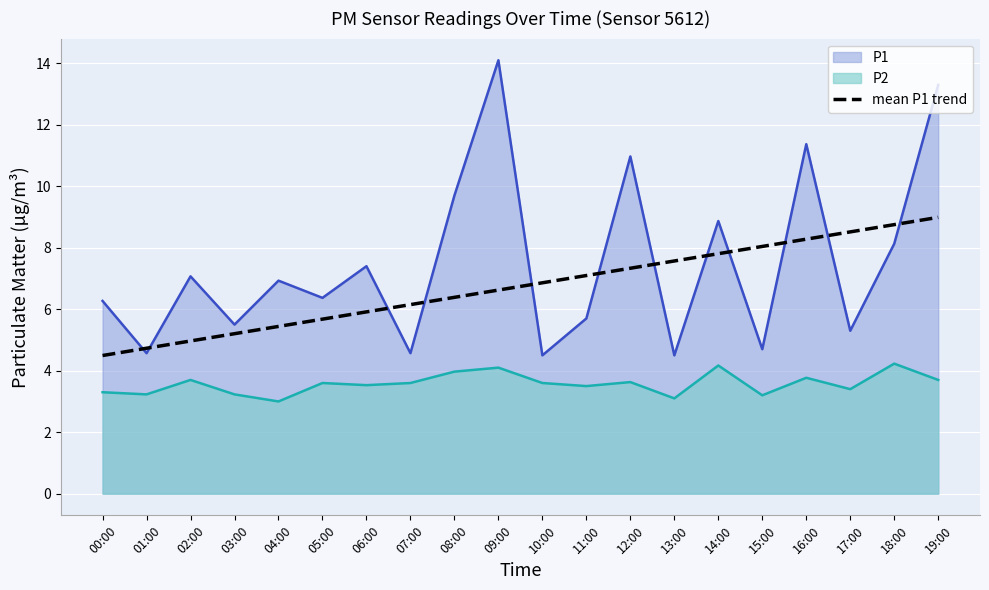

True or false: the data shows 6.2 at 07:00.

True